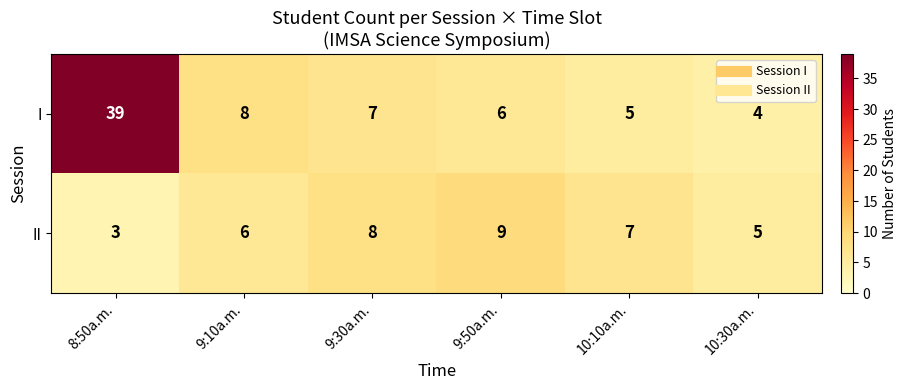

Is the value of I at 9:10a.m. greater than the value of II at 9:50a.m.?

No